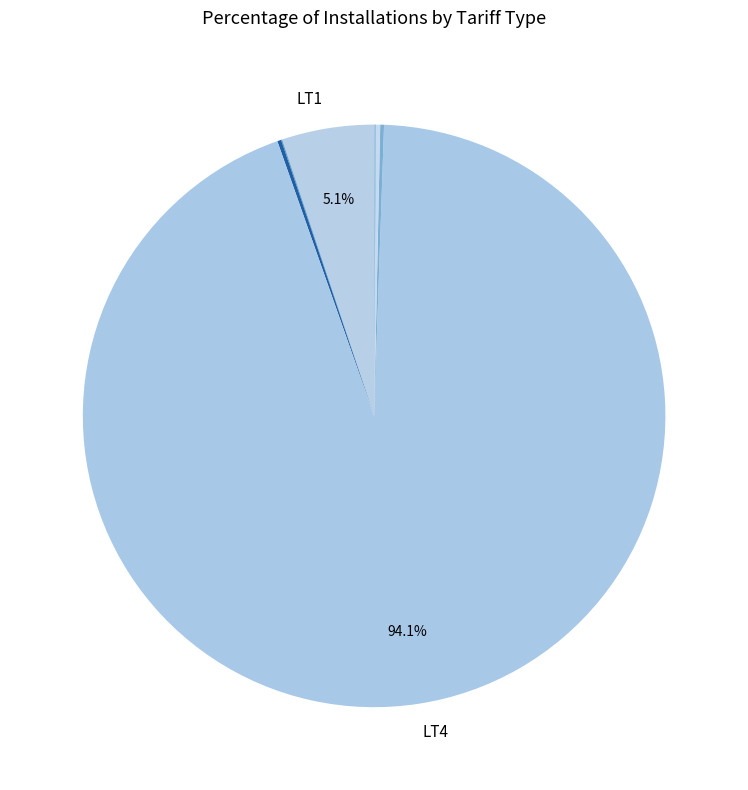

Which slice represents more than half of the pie?

LT4